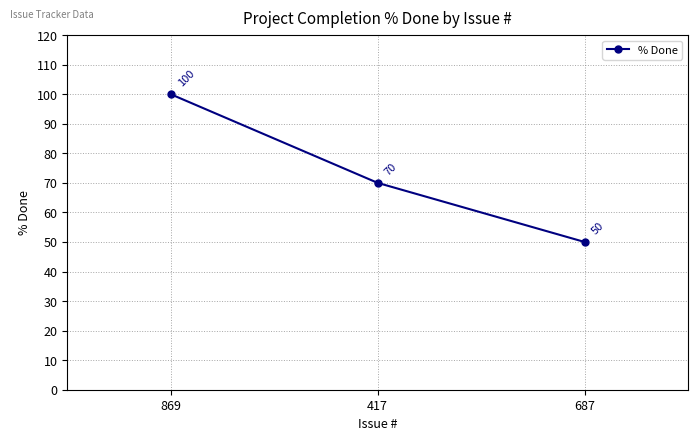

What is the difference between the second highest and minimum values?

20